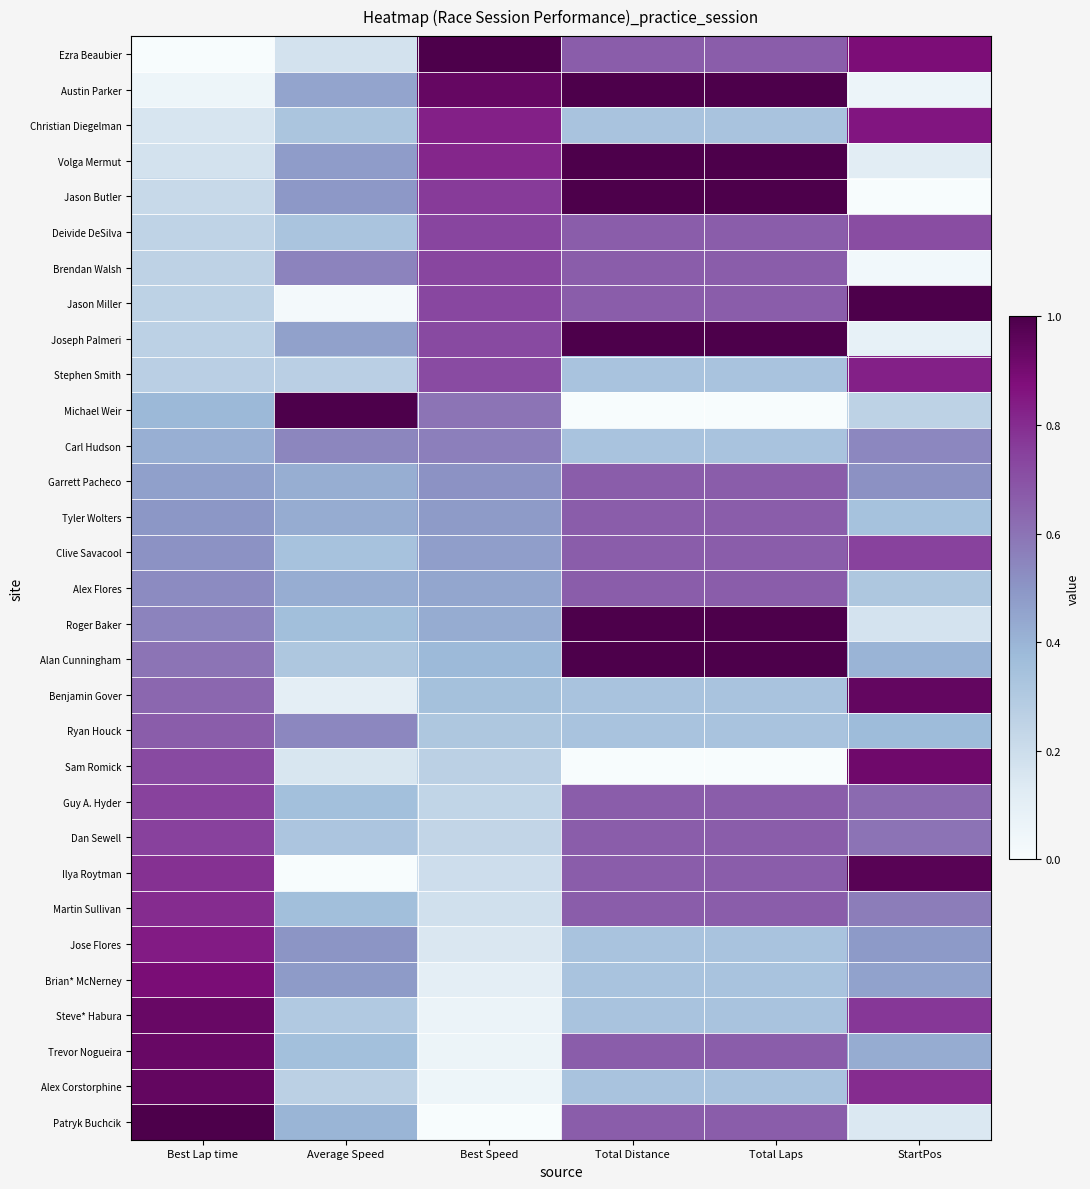

Which label corresponds to the smallest value in the chart?

Best Lap time